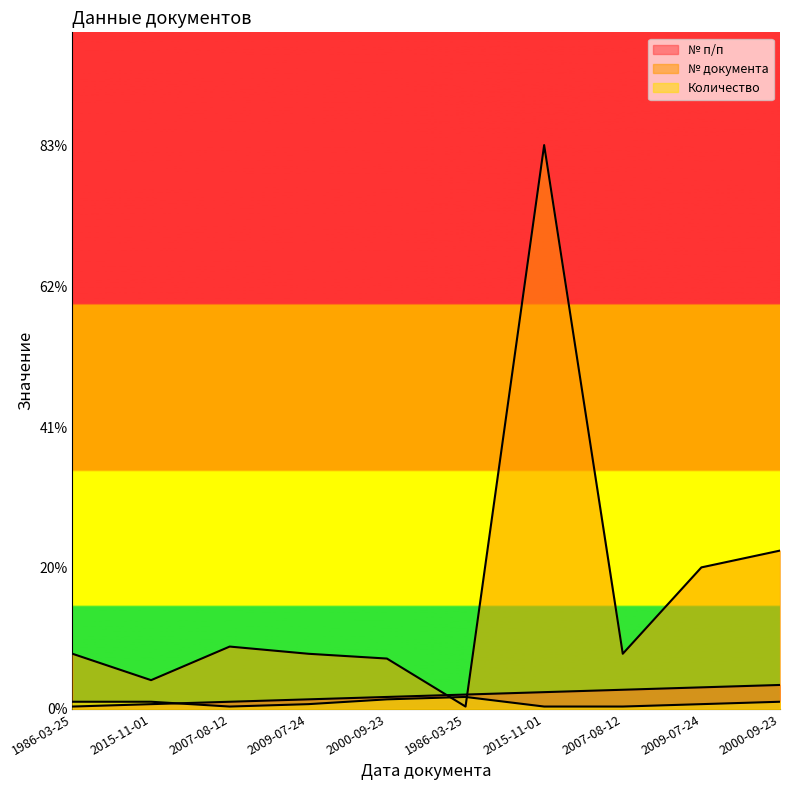

Which series changed the most between 2007-08-12 and 2009-07-24?

№ документа